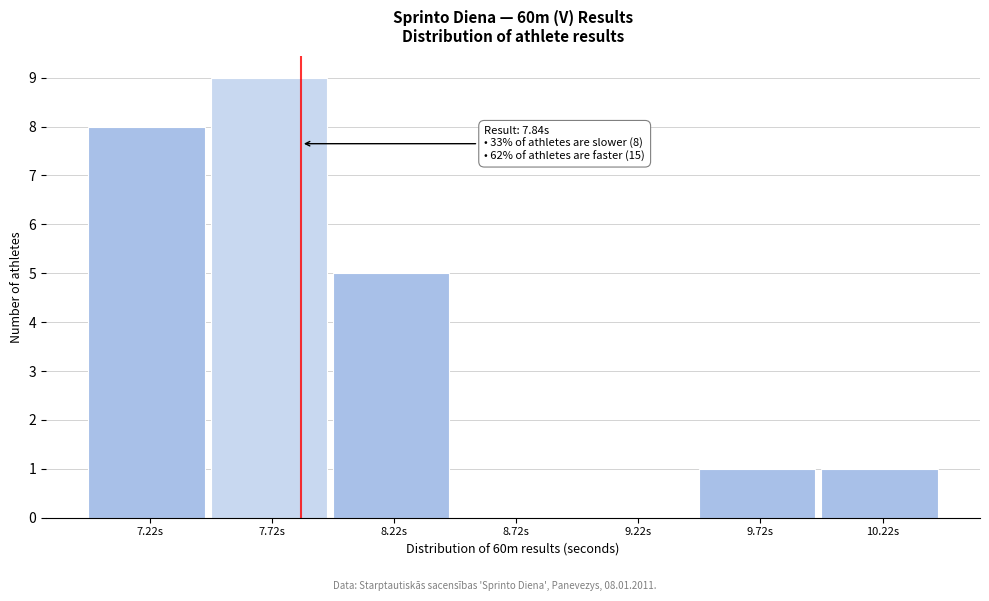

Reading left to right, list all the values displayed in this chart.

7.22s=8	7.72s=9	8.22s=5	8.72s=0	9.22s=0	9.72s=1	10.22s=1